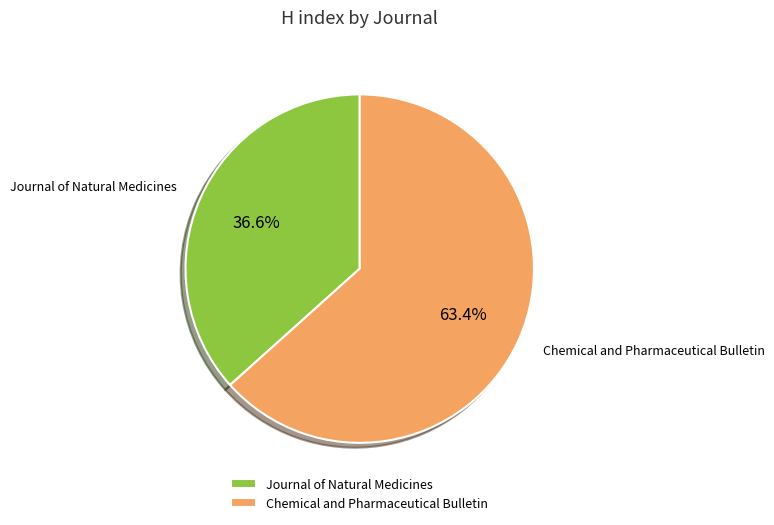

How many slices are in this pie chart?

2